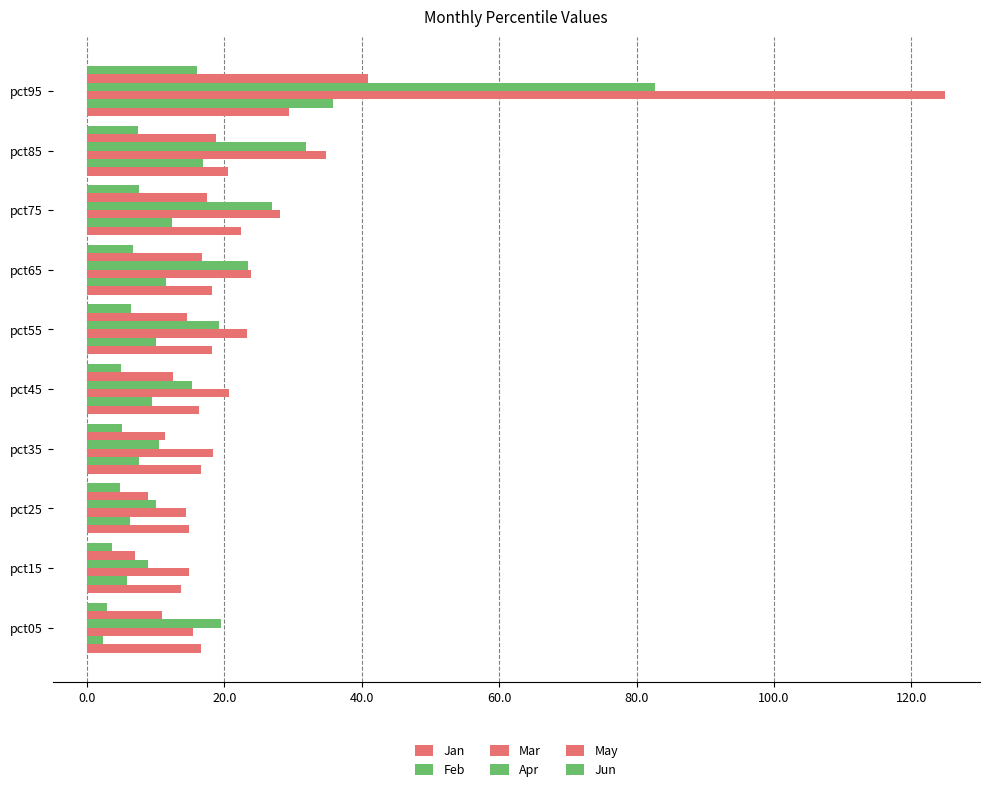

What position from the right is 8?

2